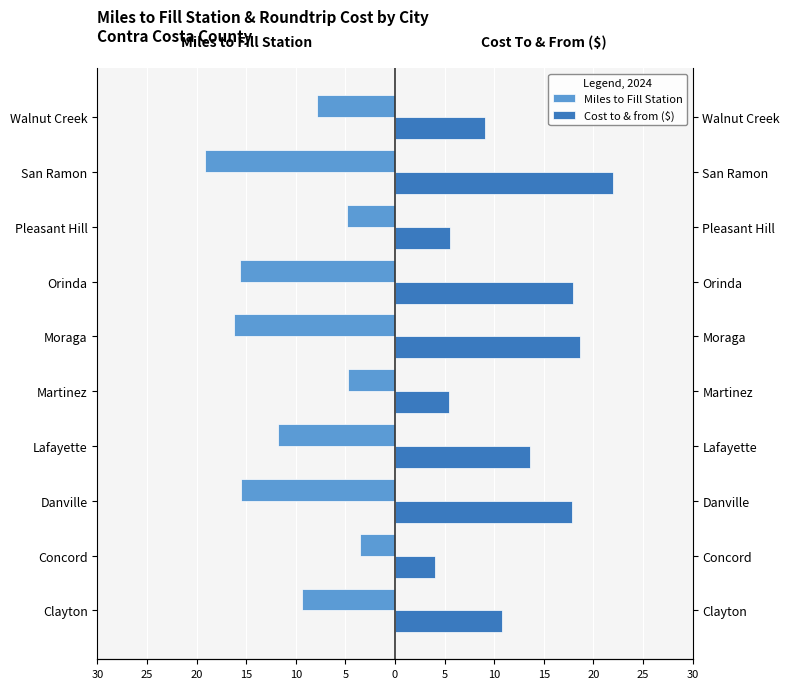

How many series are shown in this chart?

2